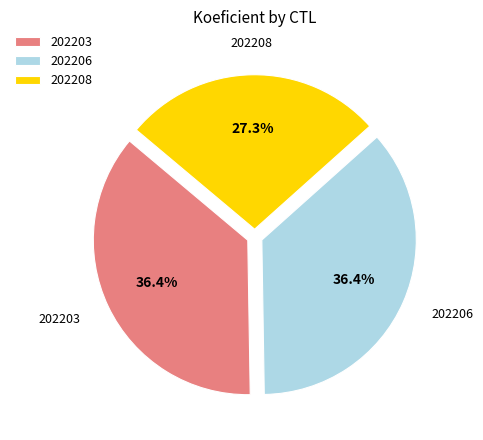

Combined, do 202206 and 202208 account for over 50%?

Yes